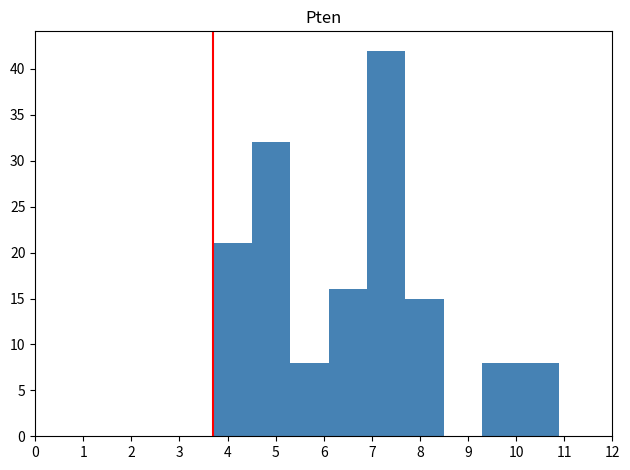

Reading left to right, transcribe this chart: for each bar, give the range it covers on the x-axis and its height. The values are not printed on the chart, so give them approximately, as read against the axis.

3.7 to 4.5: 21
4.5 to 5.3: 32
5.3 to 6.1: 8
6.1 to 6.9: 16
6.9 to 7.7: 42
7.7 to 8.5: 15
8.5 to 9.3: 0
9.3 to 10.1: 8
10.1 to 10.9: 8